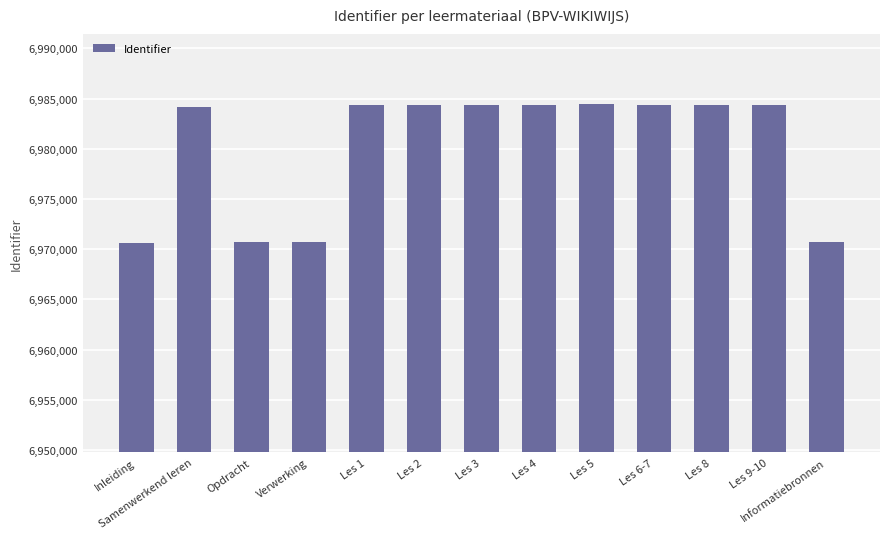

What is the value of the 8th bar from the left?

6984400